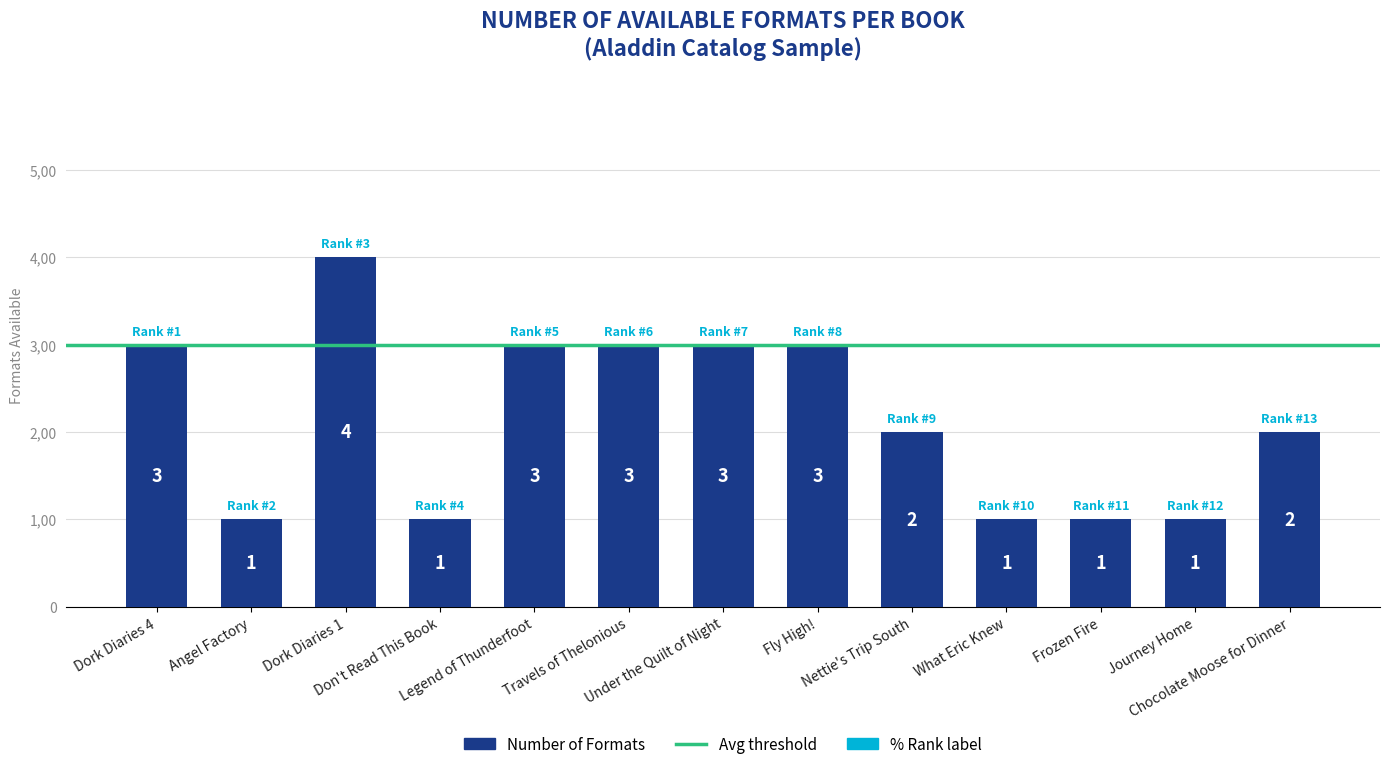

At which label does the data first exceed 2?

Dork Diaries 4